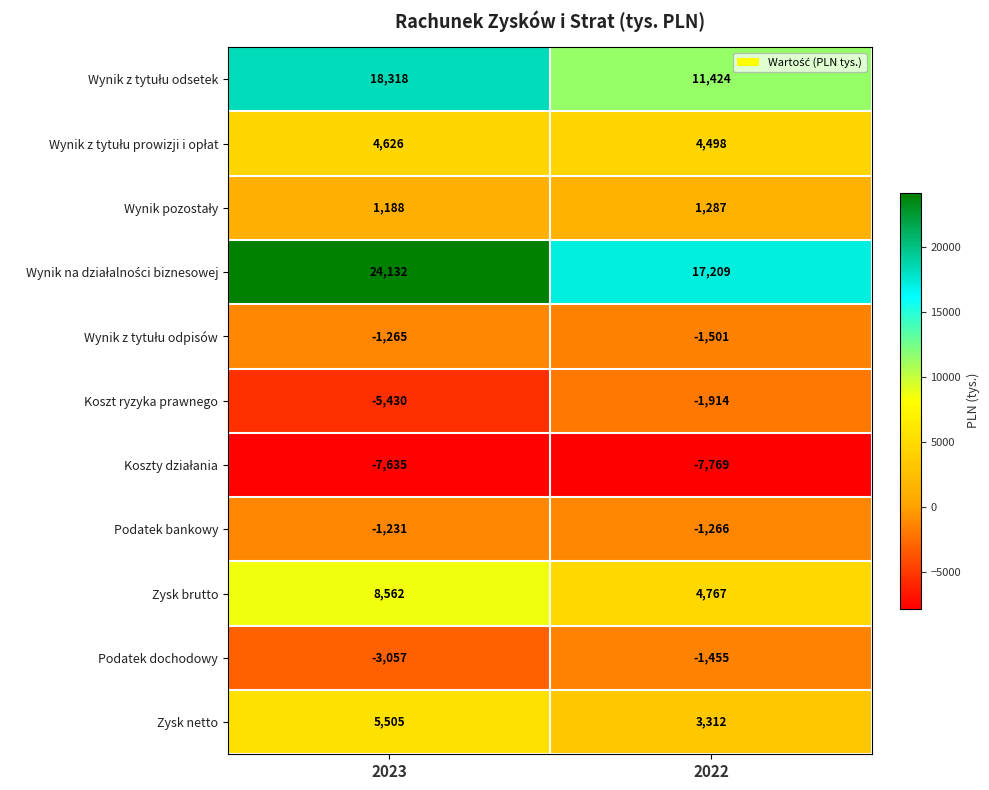

What value does the Podatek bankowy series have at 2022?

-1266